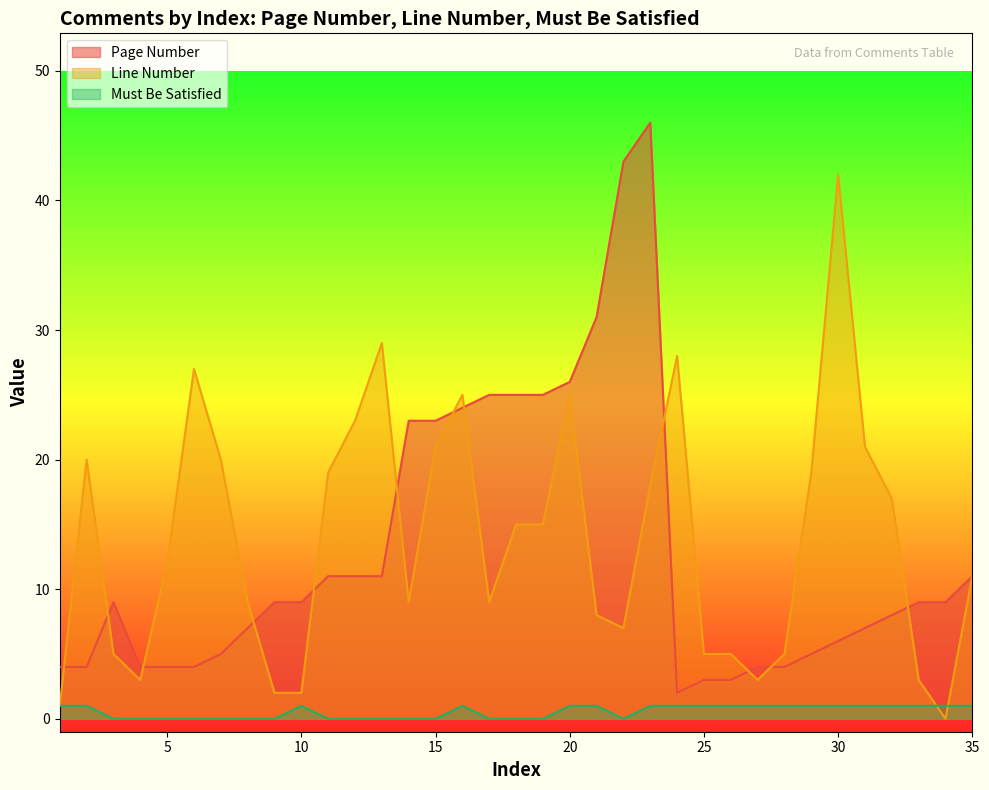

Which series has the largest total across all categories?

Line Number